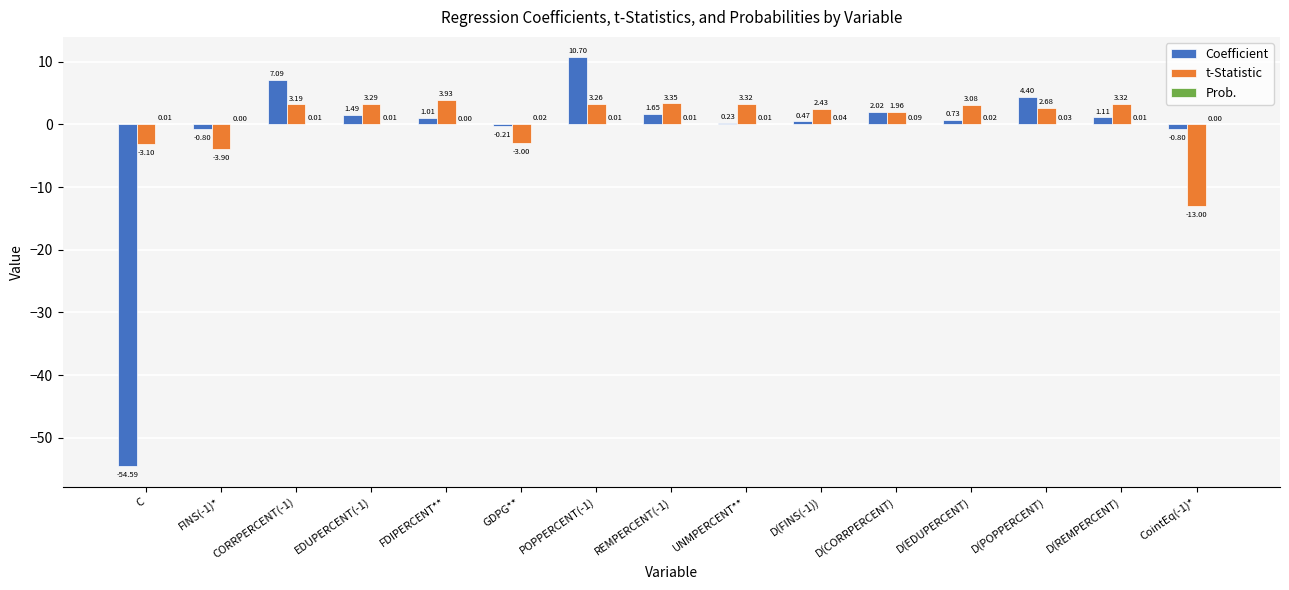

Which series changed the most between FDIPERCENT** and D(REMPERCENT)?

t-Statistic